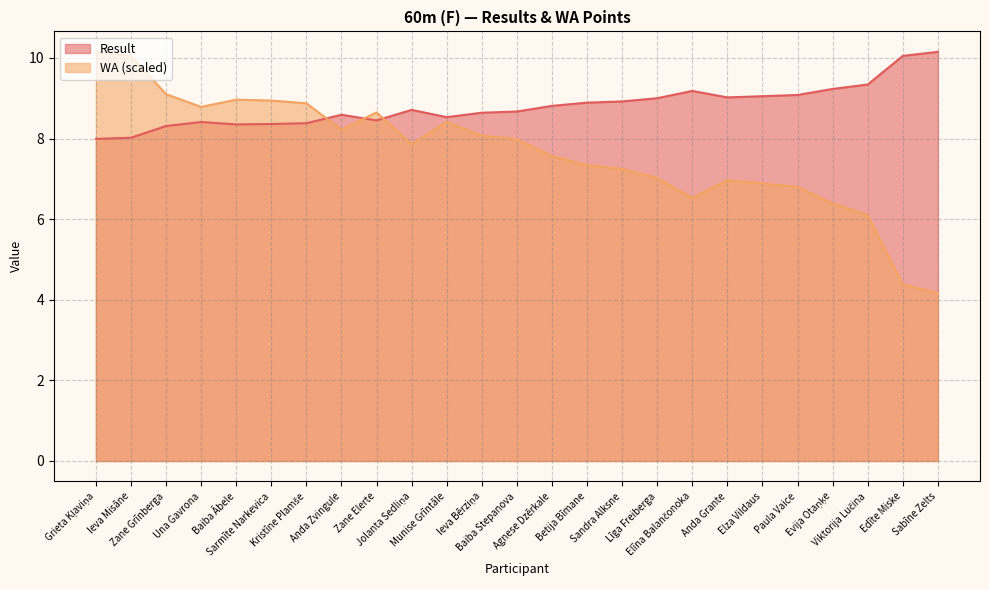

At which label does WA reach its minimum?

Sabīne Zelts